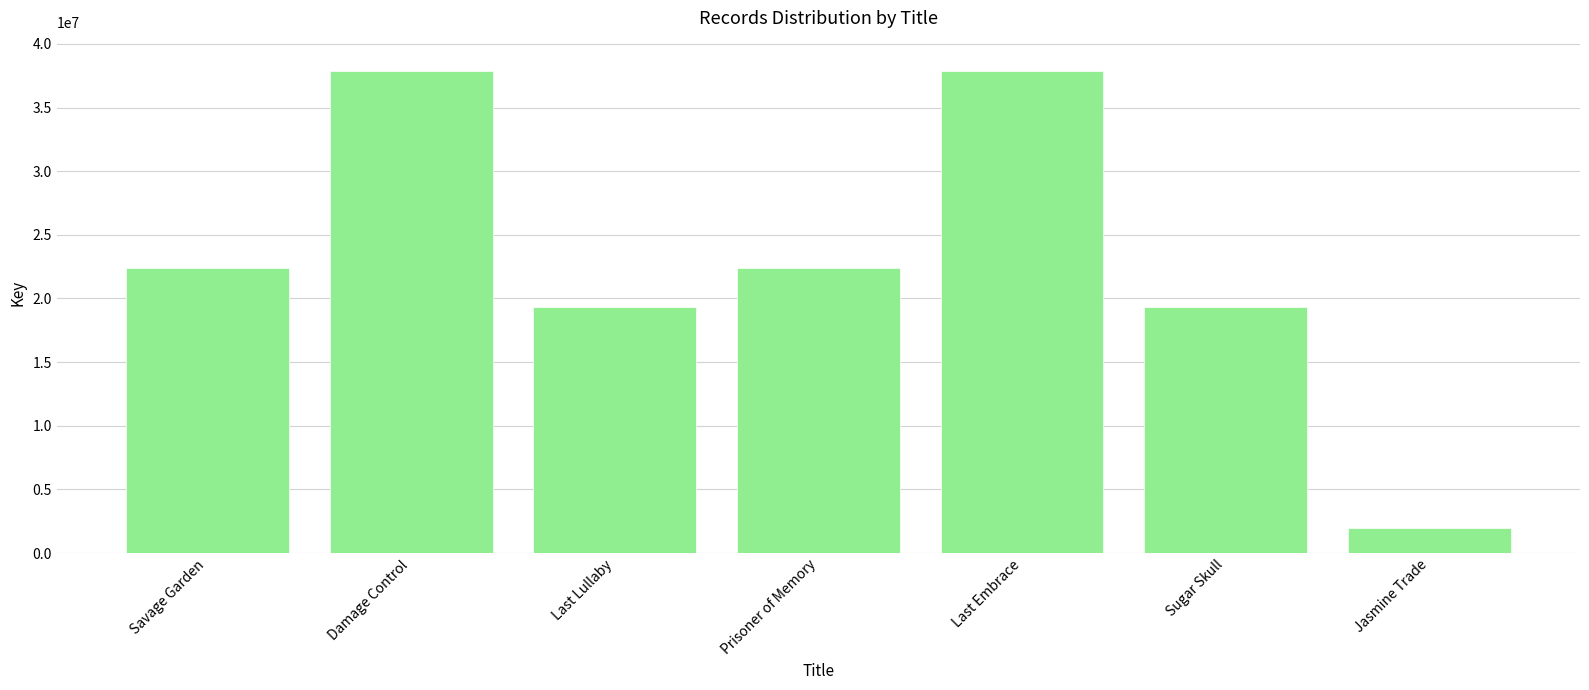

What is the average value?

23022178